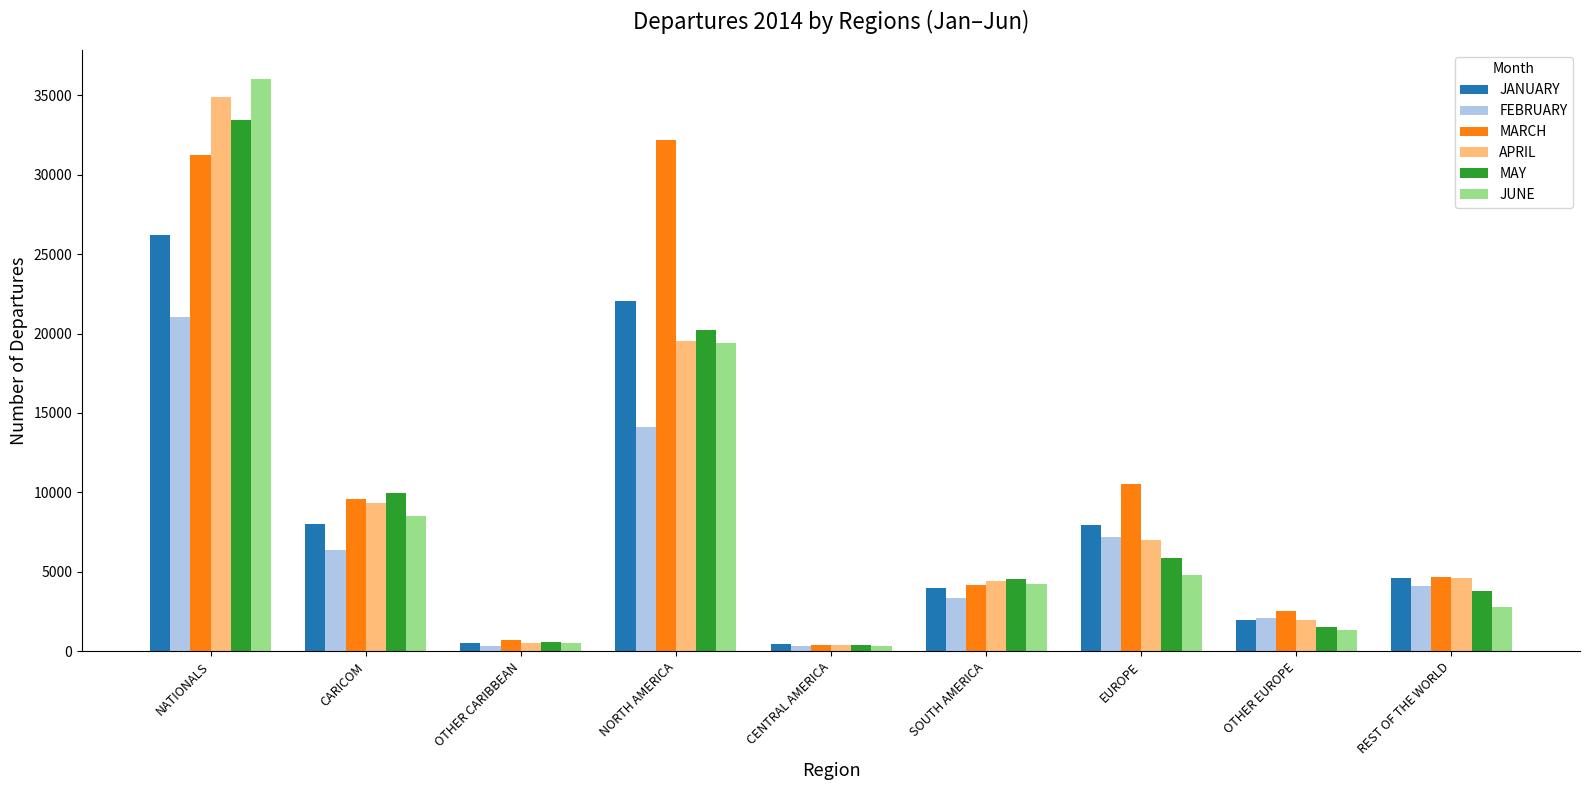

What value does the MAY series have at NATIONALS?

33429